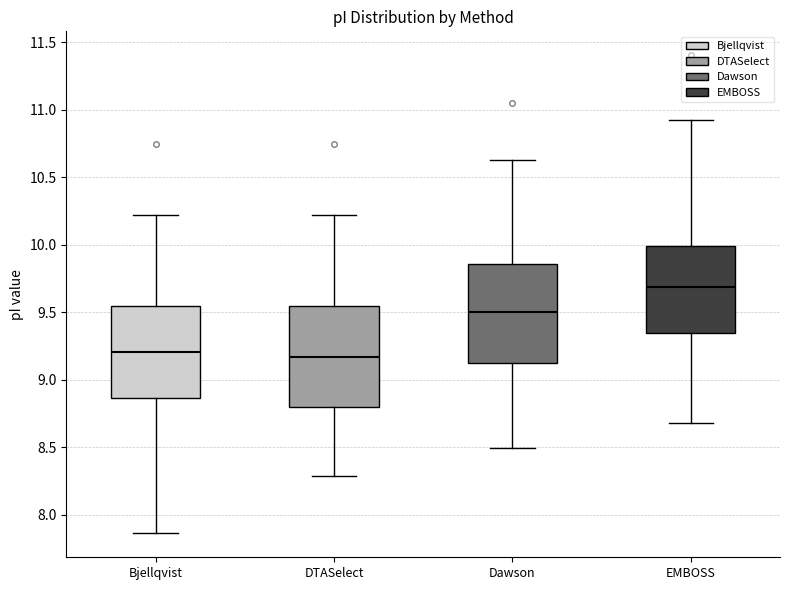

Which box's median line is the highest?

EMBOSS